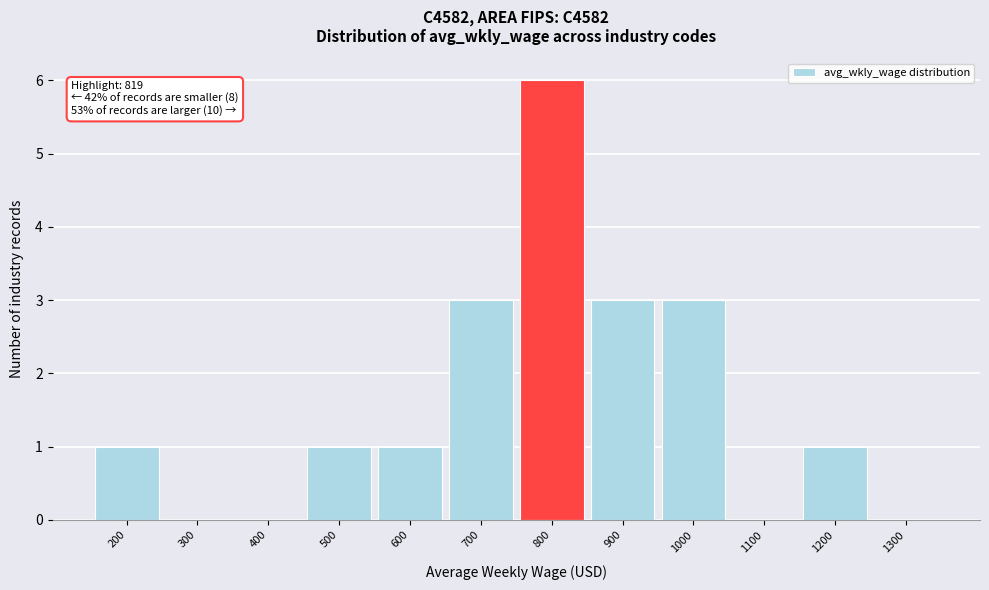

Reading right to left, what are all the values shown in this chart?

1300=0	1200=1	1100=0	1000=3	900=3	800=6	700=3	600=1	500=1	400=0	300=0	200=1